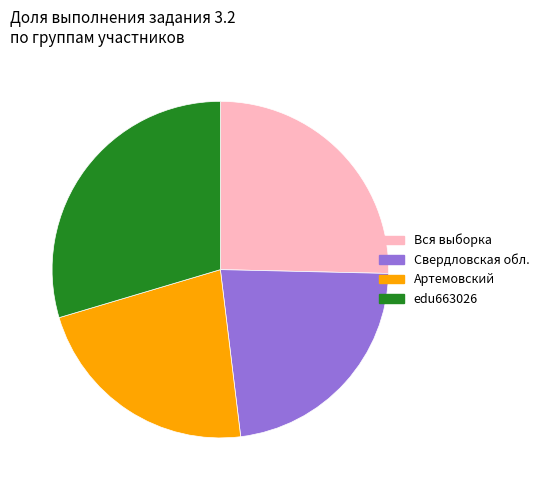

Is it true that edu663026 is 44% of the pie?

False